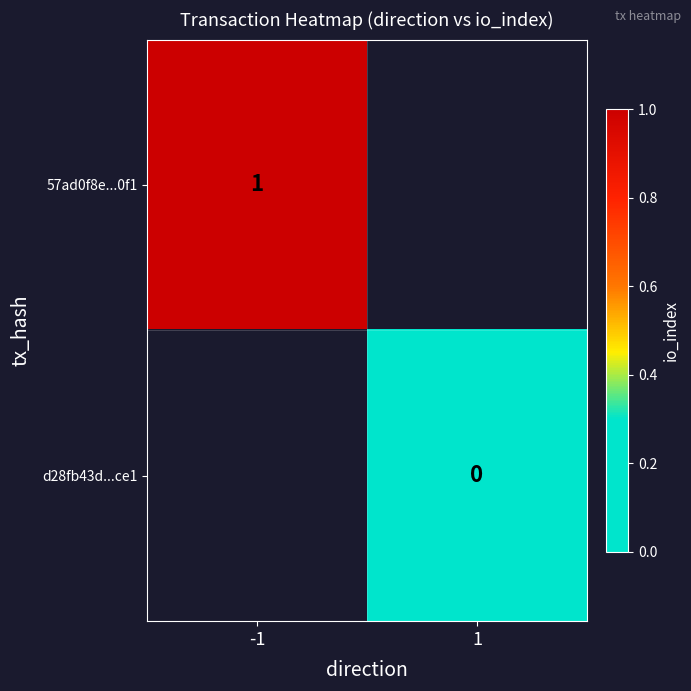

At how many categories does at least one series exceed 0?

1